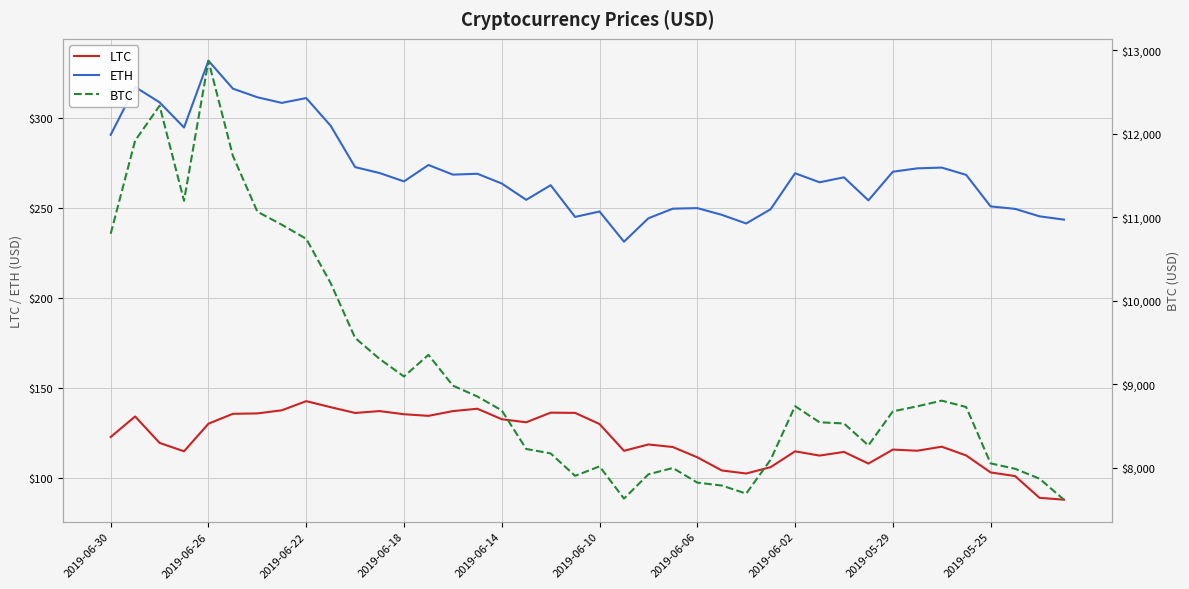

The ETH series shows 136.4 at 2019-06-26. True or false?

False